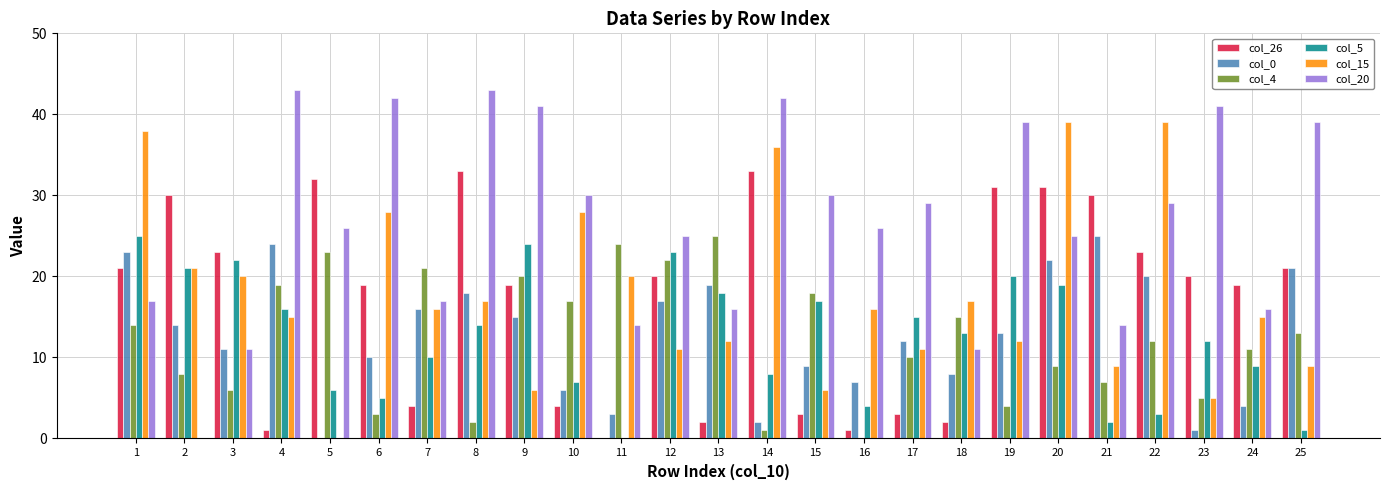

Which series changed the most between 7 and 14?

col_26